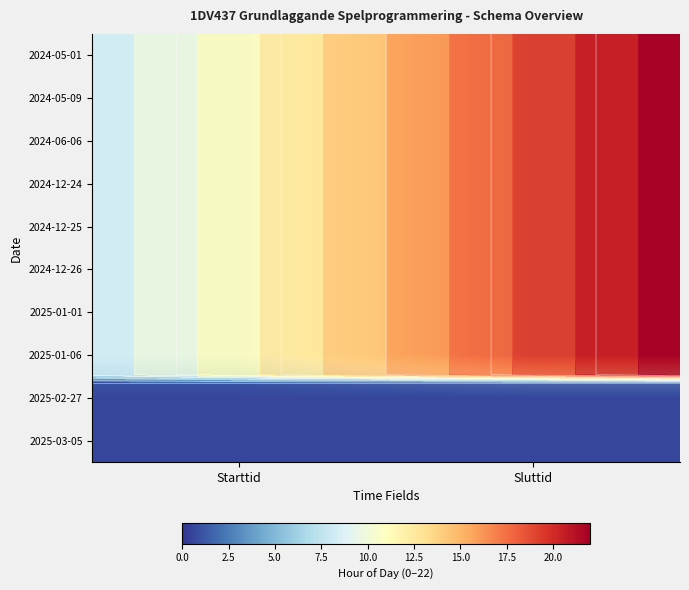

Which has a higher value, Starttid or Sluttid?

Sluttid